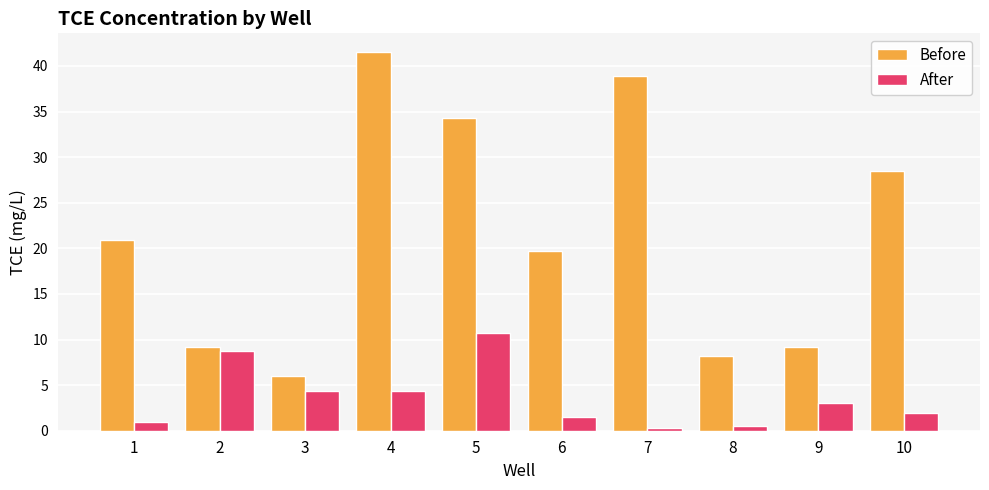

How many categories are shown in the chart?

10